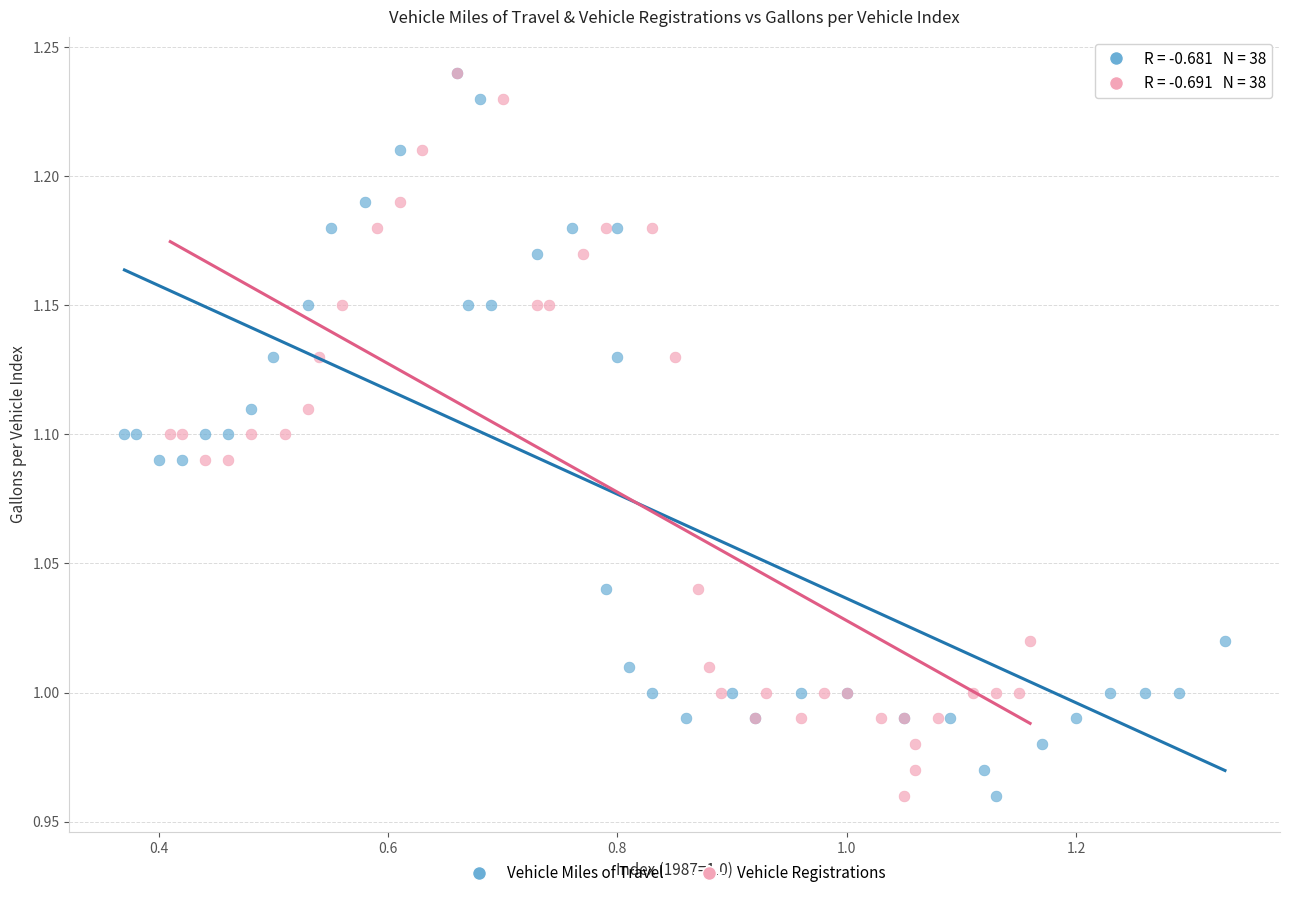

What are all the series names shown in the legend?

Vehicle Miles of Travel, Vehicle Registrations